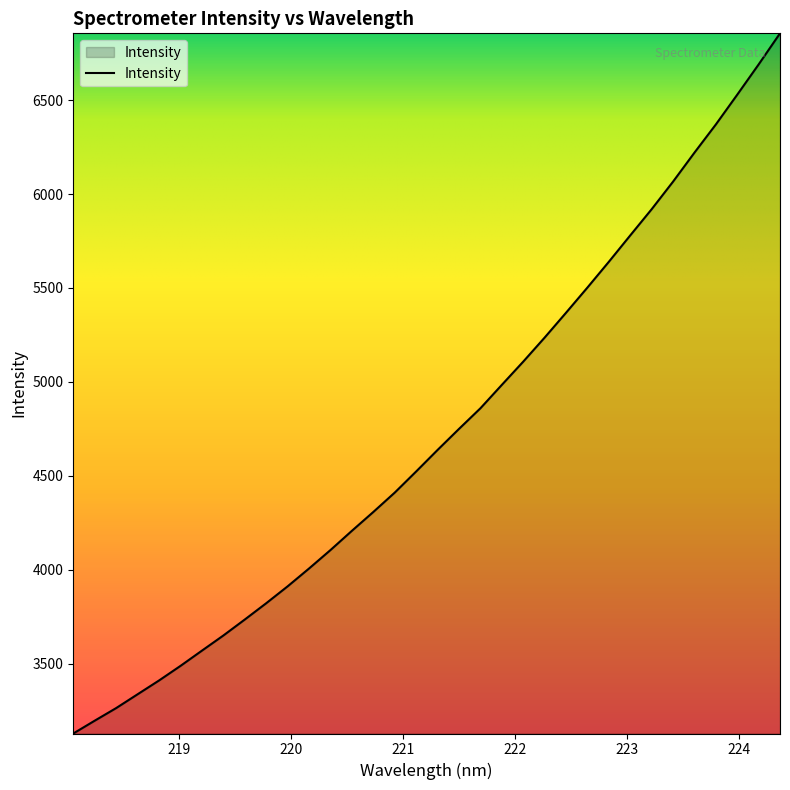

How many series are shown in this chart?

1